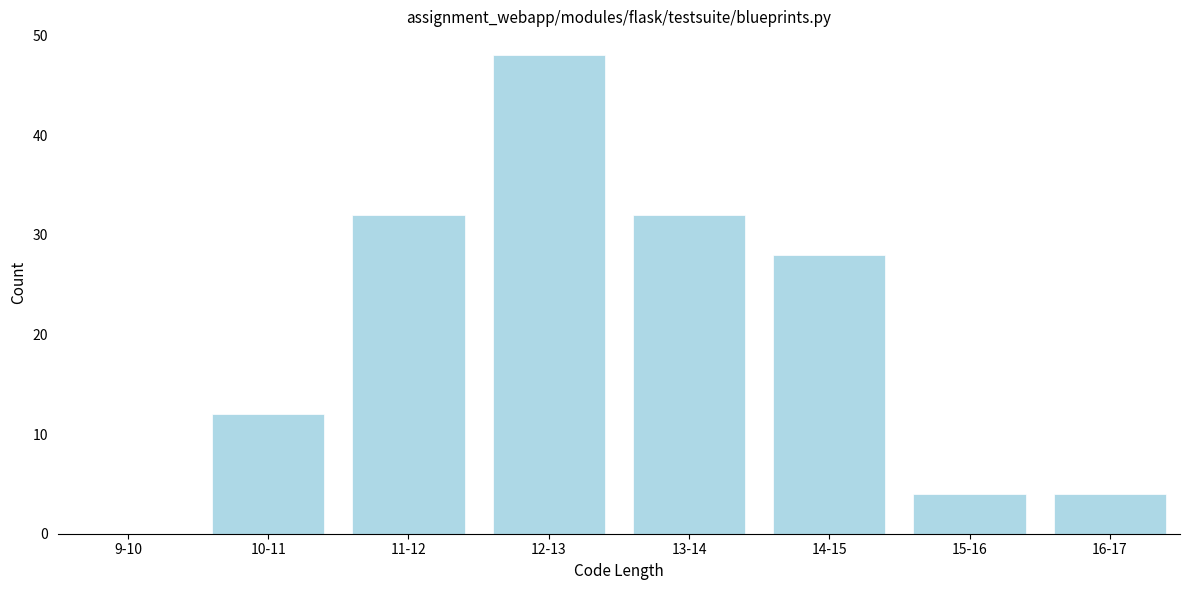

Reading left to right, what are all the values shown in this chart?

9-10=0	10-11=12	11-12=32	12-13=48	13-14=32	14-15=28	15-16=4	16-17=4